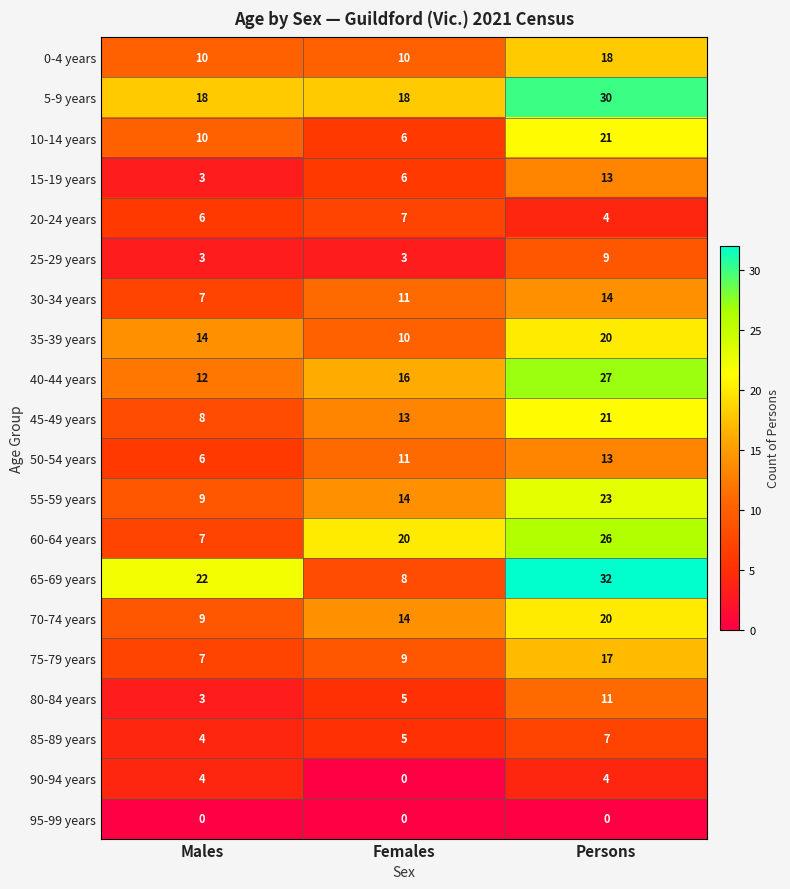

How many categories are shown in the chart?

3